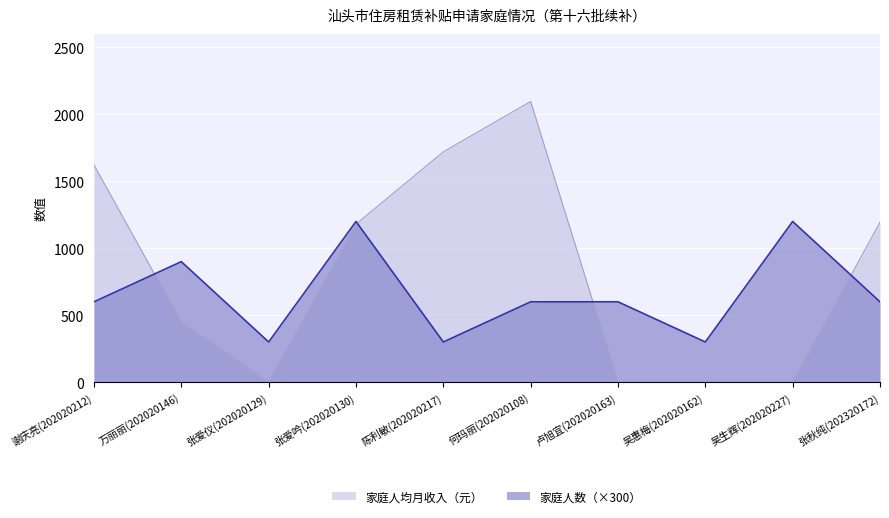

What is the difference between the maximum and minimum values in the 家庭人数 series?

900.0